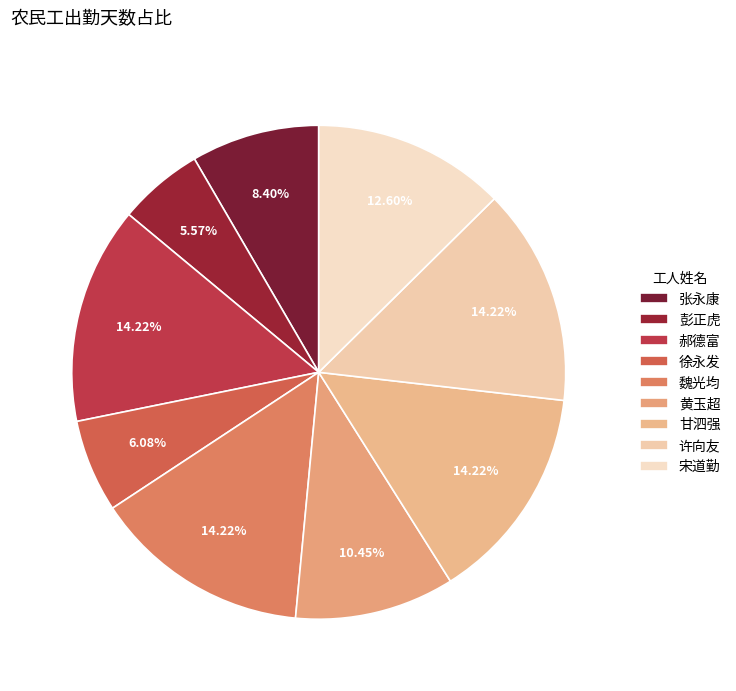

Combined, do 徐永发 and 甘泗强 account for over 50%?

No